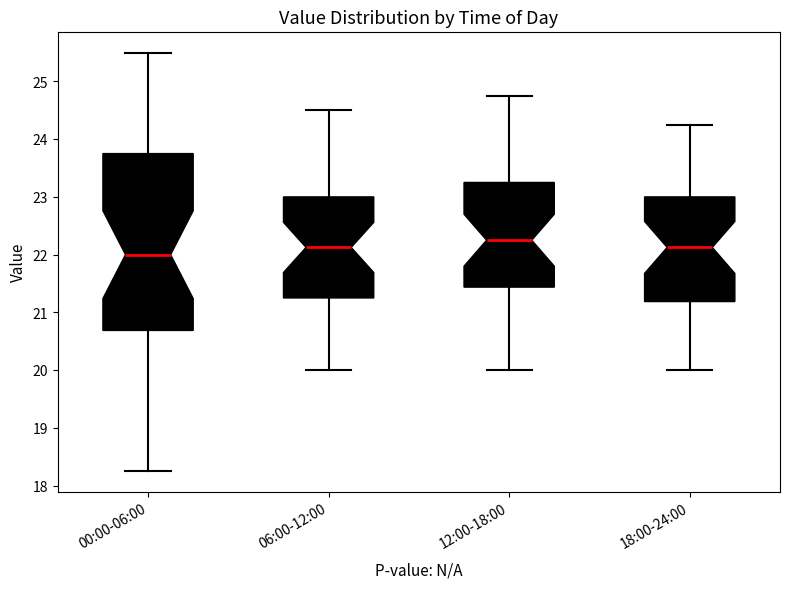

Comparing the boxes themselves (not the whiskers), which one is the tallest?

00:00-06:00